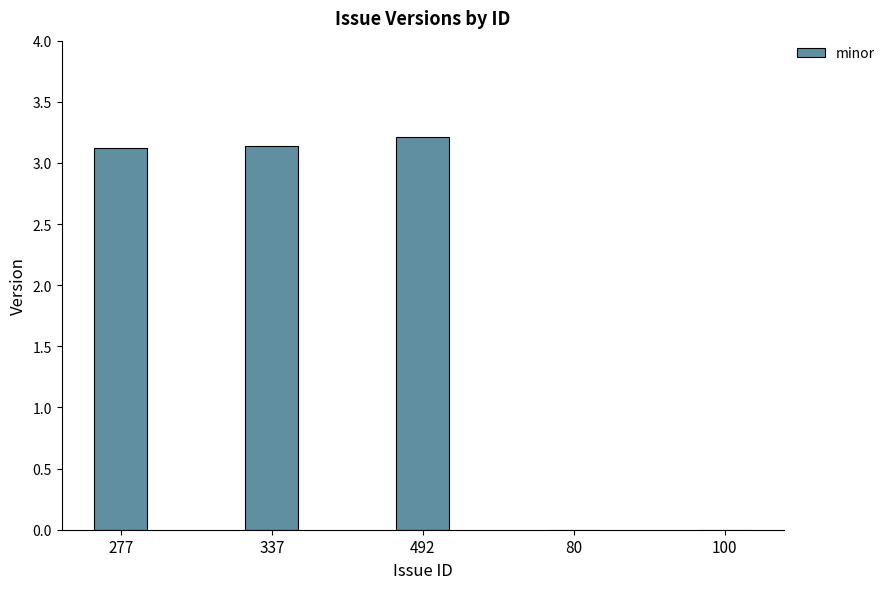

What is the change in value from 492 to 100?

-3.2